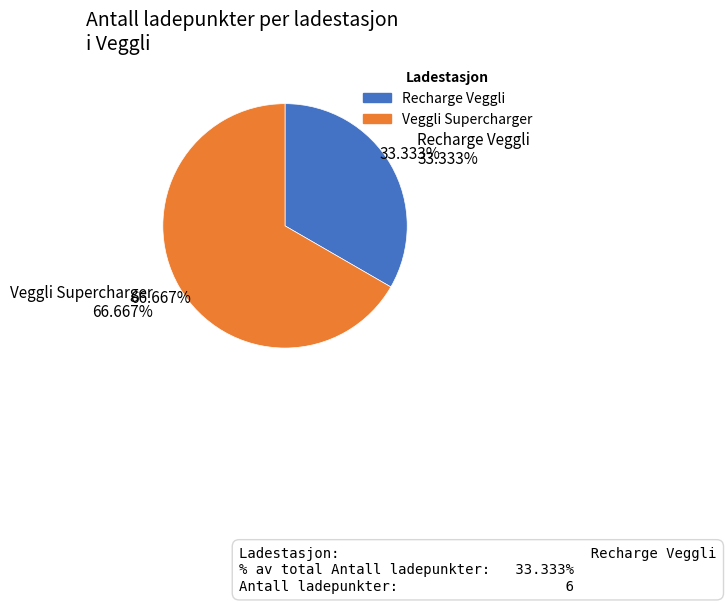

Is it true that Recharge Veggli is 33% of the pie?

True